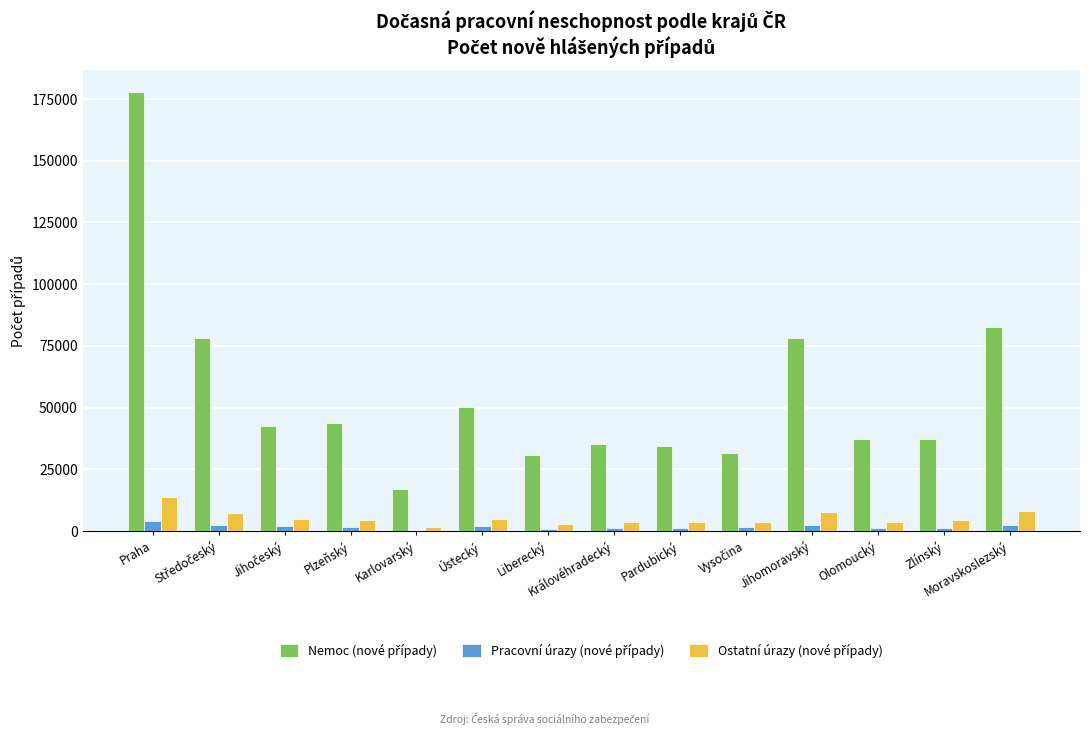

What is the maximum value shown in the chart?

177805